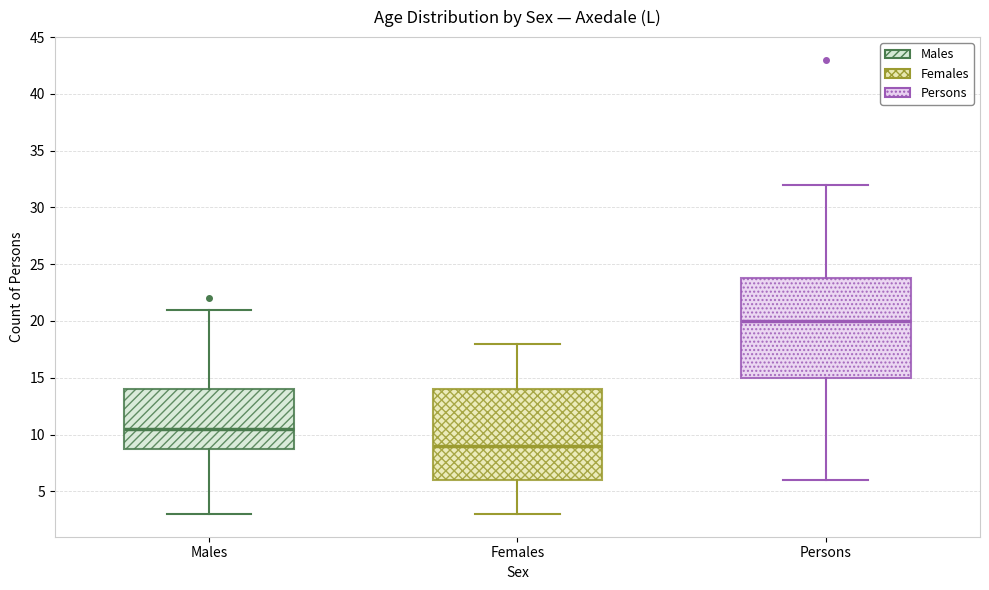

Where does the median line of the box for Males sit on the y-axis? The values are not printed on the chart, so give them approximately, as read against the axis.

10.5